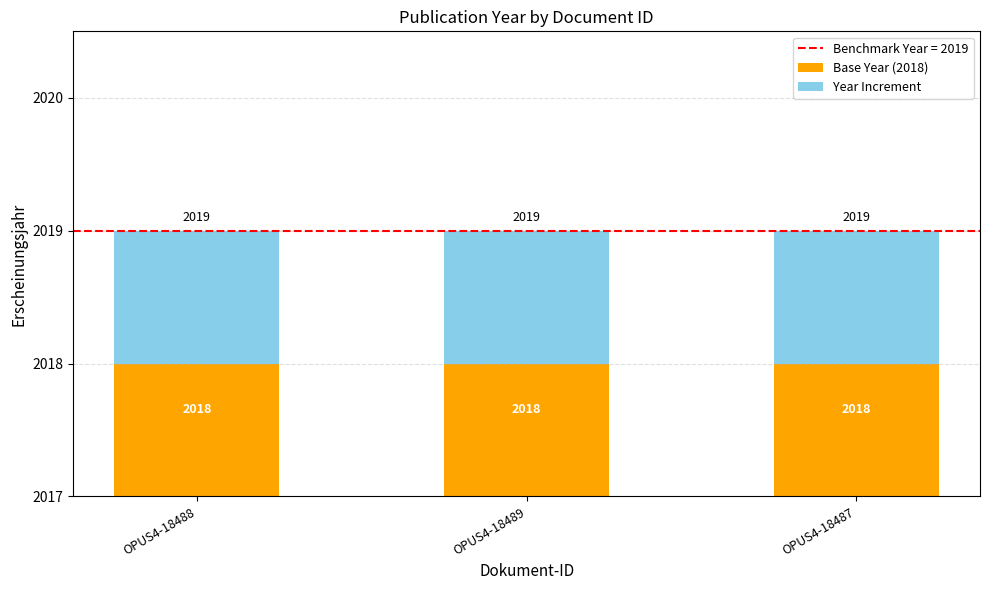

At OPUS4-18488, list the series in order from smallest to largest.

Year Increment, Base Year (2018)